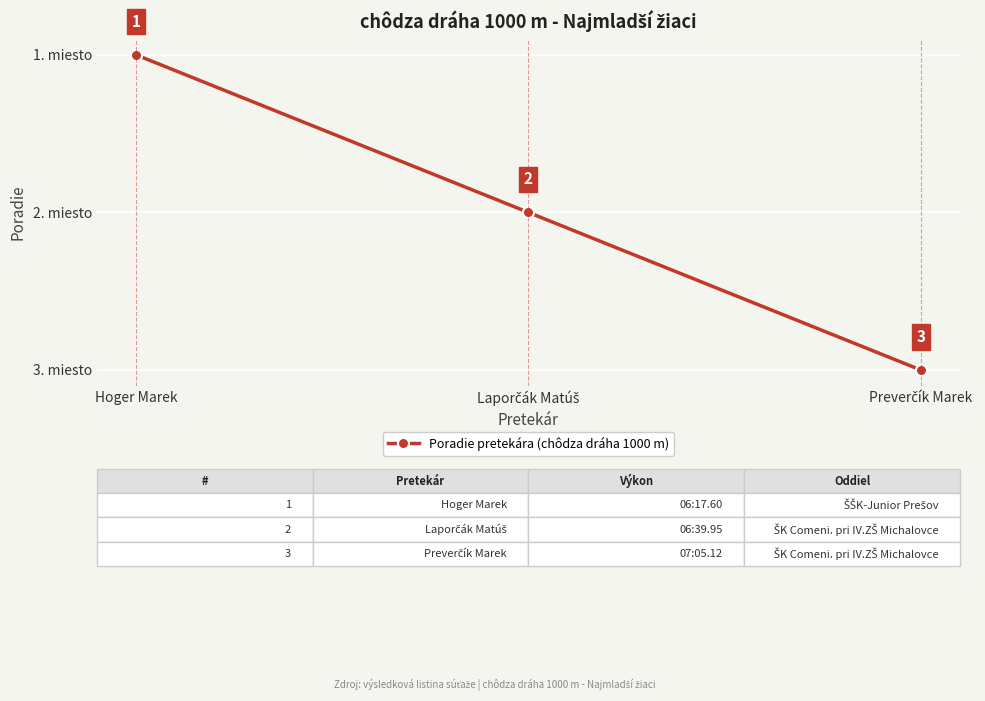

Is this an area chart (filled region under the line)?

No